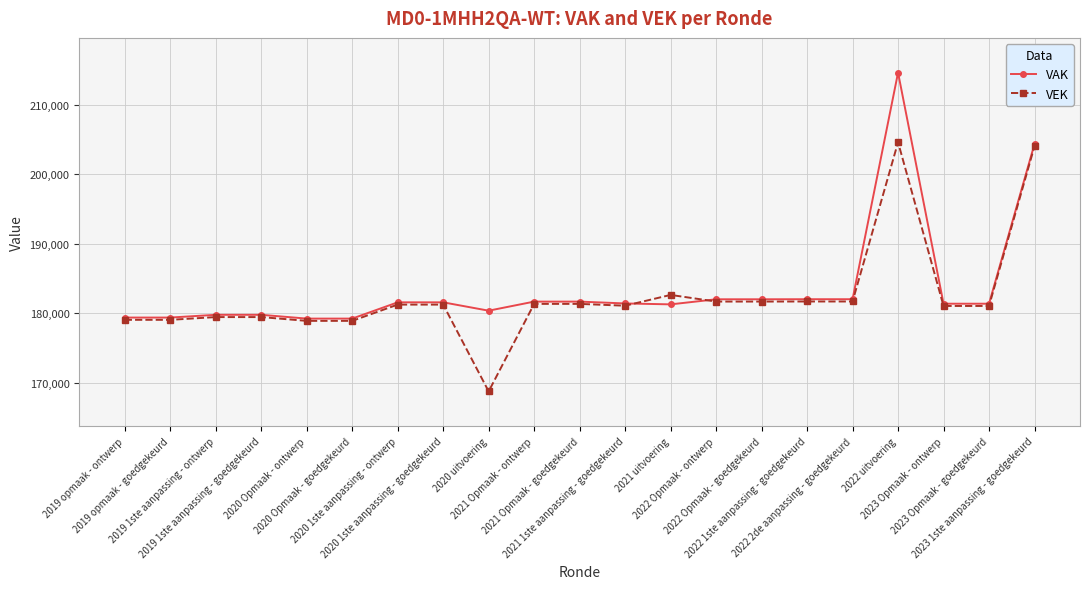

At which category does the chart reach its minimum across all series?

2020 uitvoering